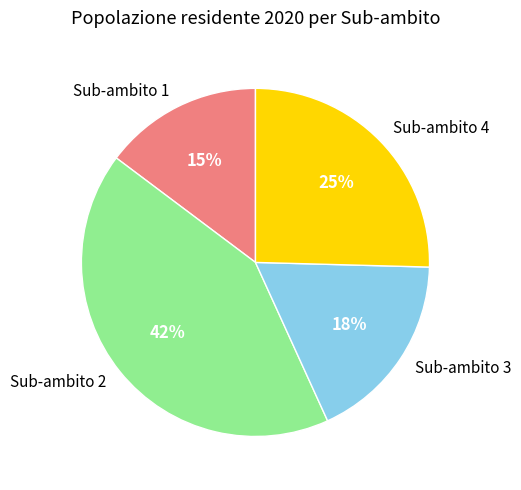

Does Sub-ambito 1 account for over 50% of the chart?

No